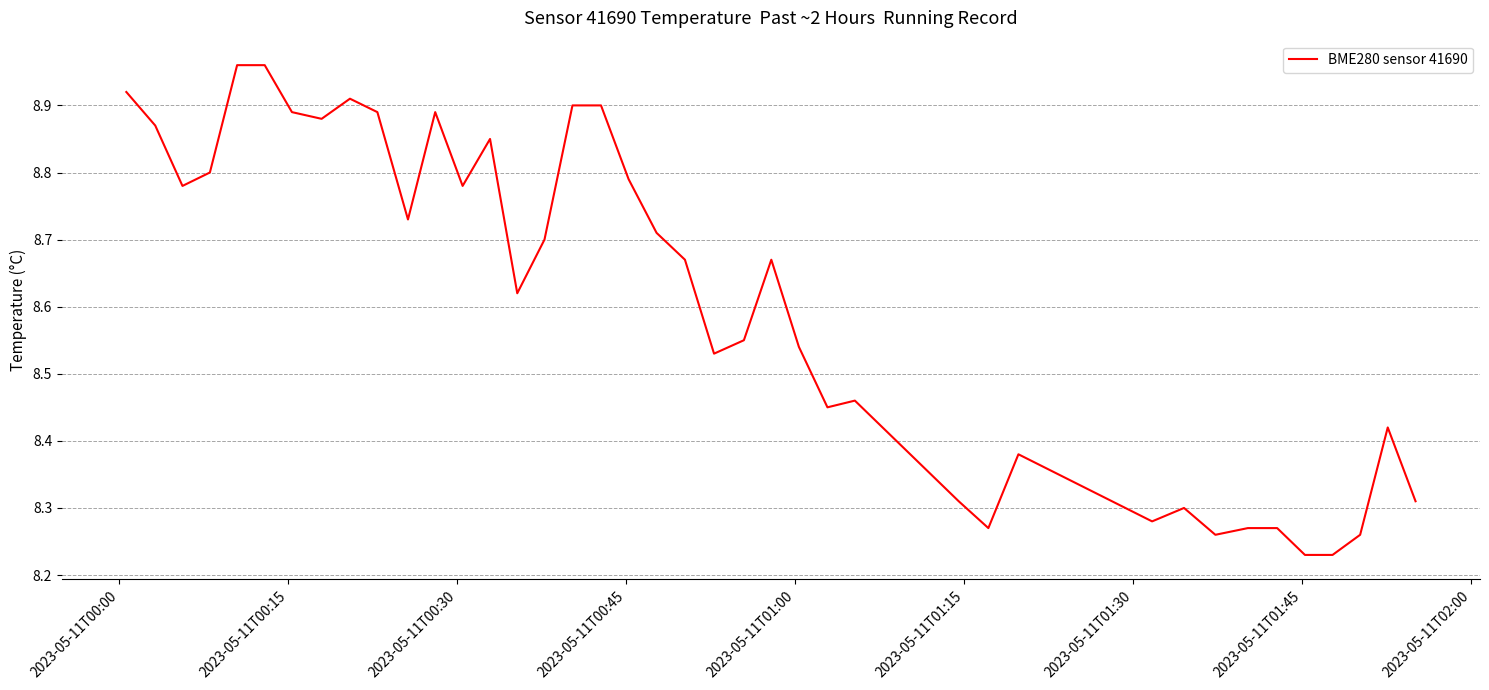

How many points are lower than both their immediate neighbors (excluding endpoints)?

10